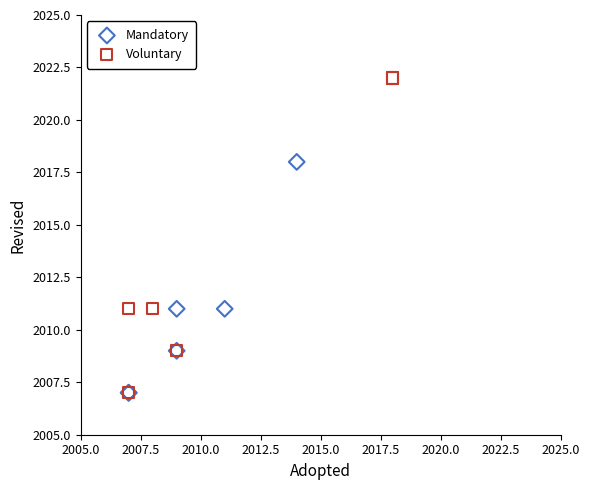

Which series reaches the maximum Y coordinate?

Voluntary